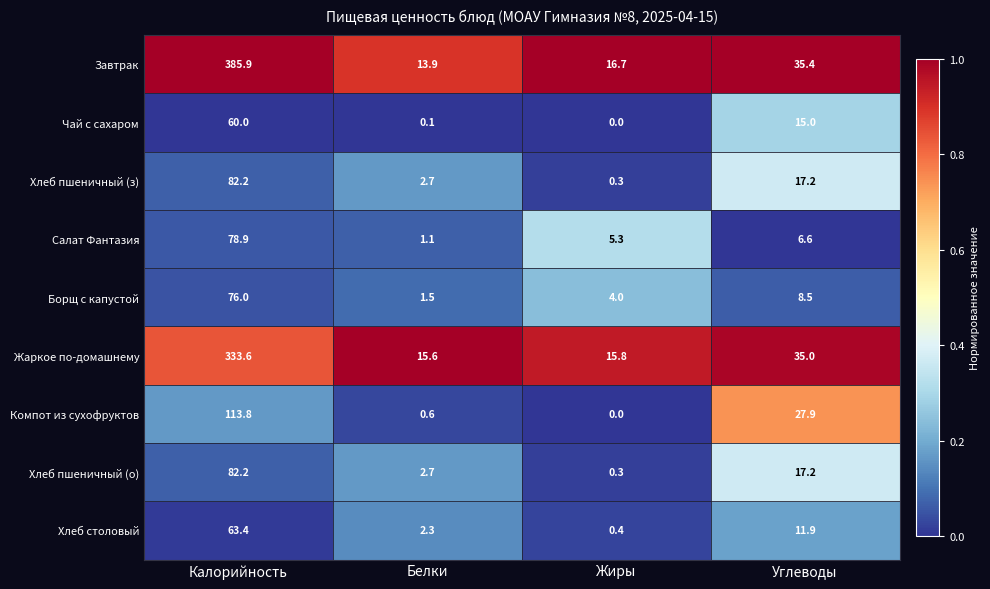

Count the number of data series in this chart.

9